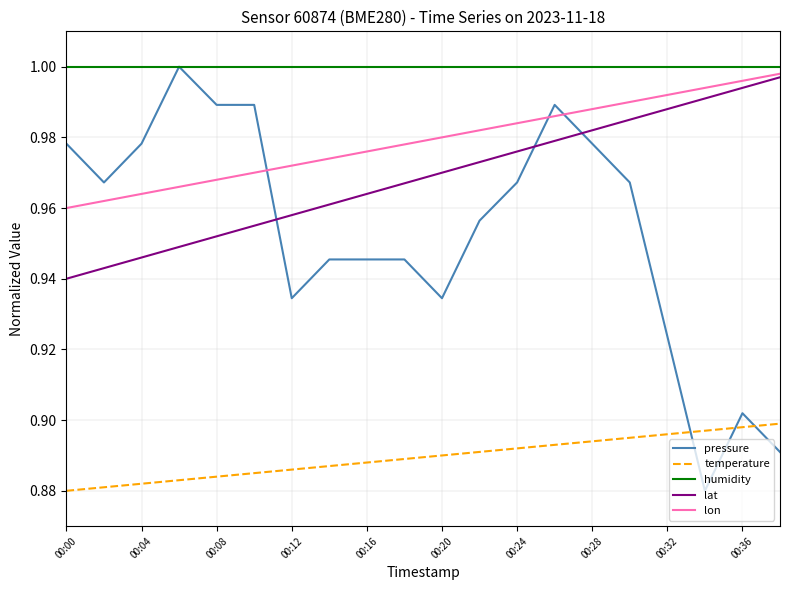

At how many categories does at least one series exceed 0?

20